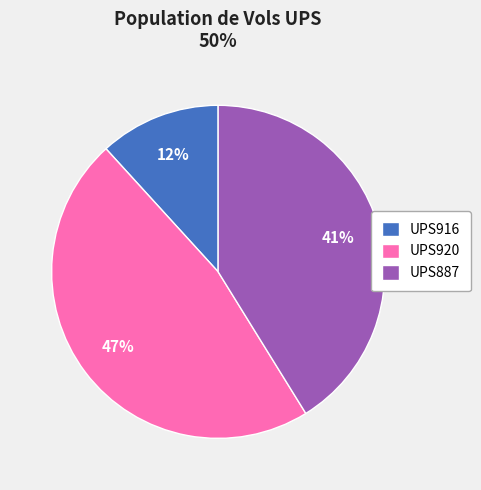

To the nearest percent, what is the difference between the largest and smallest slice percentages?

35%